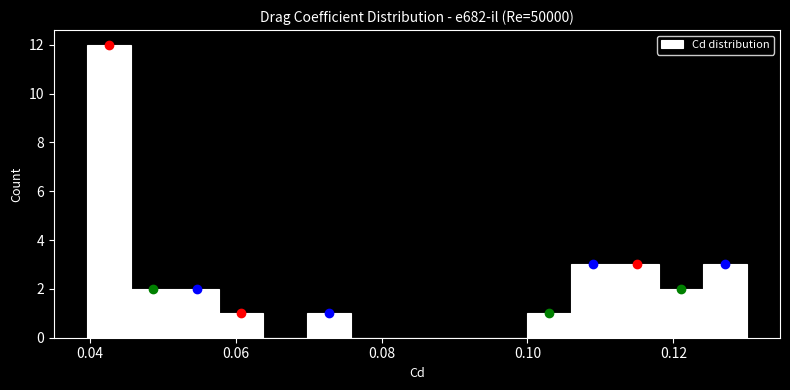

Around what value on the x-axis is the tallest bar? Give the approximate position of its centre, as read against the axis.

0.042